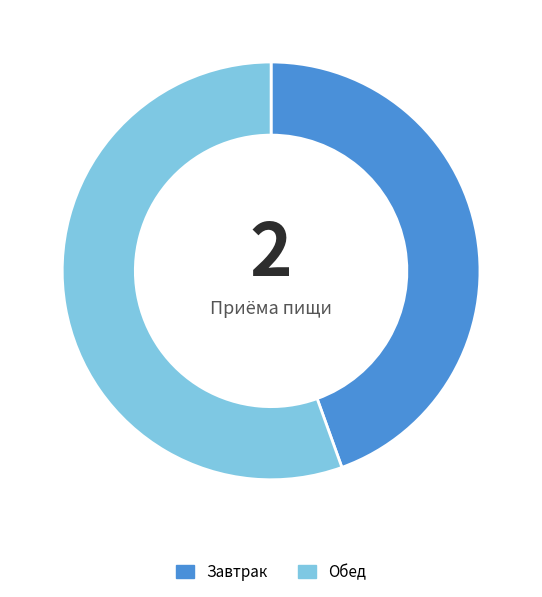

Rank the categories by value from lowest to highest.

Завтрак, Обед